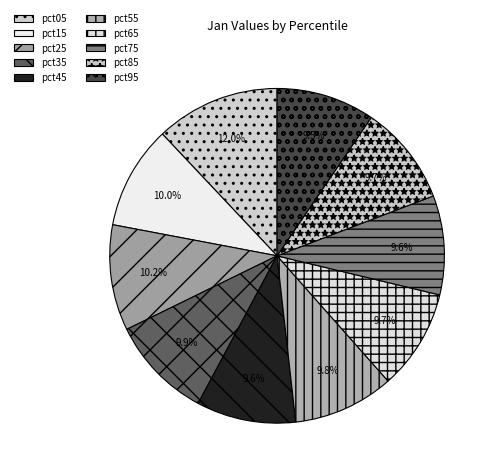

Rank the categories by value from highest to lowest.

pct05, pct25, pct15, pct35, pct55, pct65, pct85, pct45, pct75, pct95